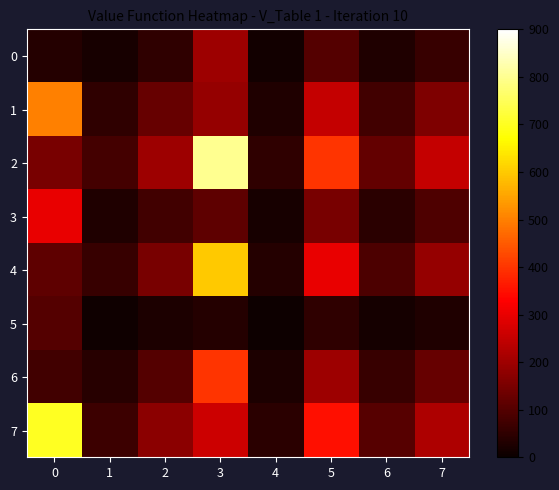

Which series changed the most between 1 and 4?

2